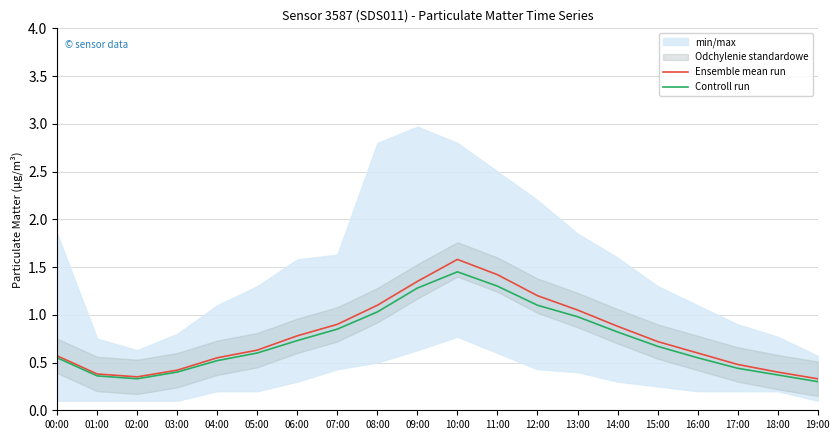

Which series has the widest spread of values?

Ensemble mean run